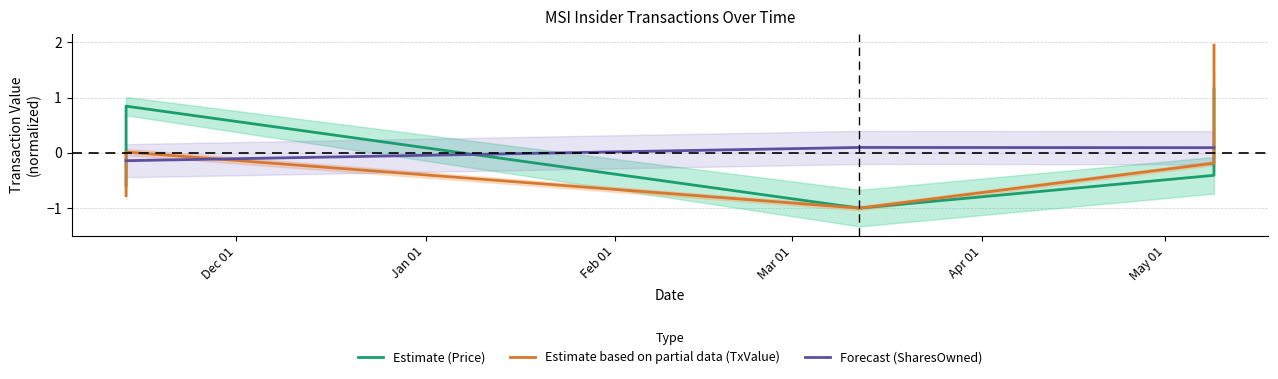

What are all the series names shown in the legend?

Estimate (Price), Estimate based on partial data (TxValue), Forecast (SharesOwned)